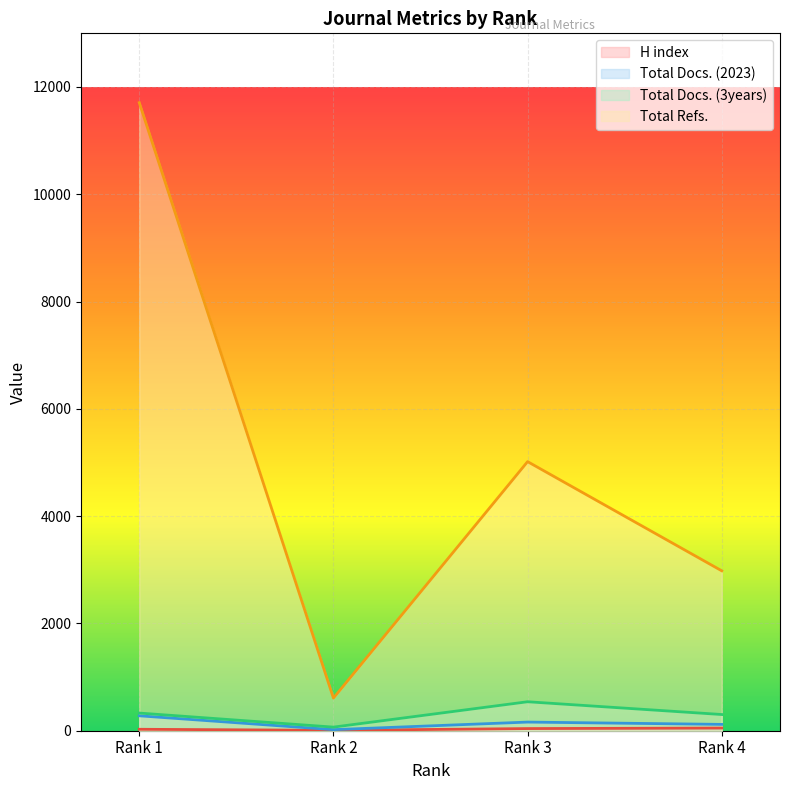

How many lines are shown in the chart?

4